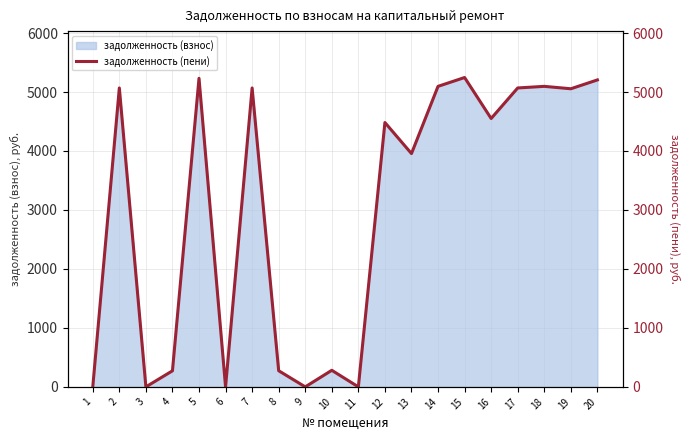

What is the value of the 10th point from the left?

281.1